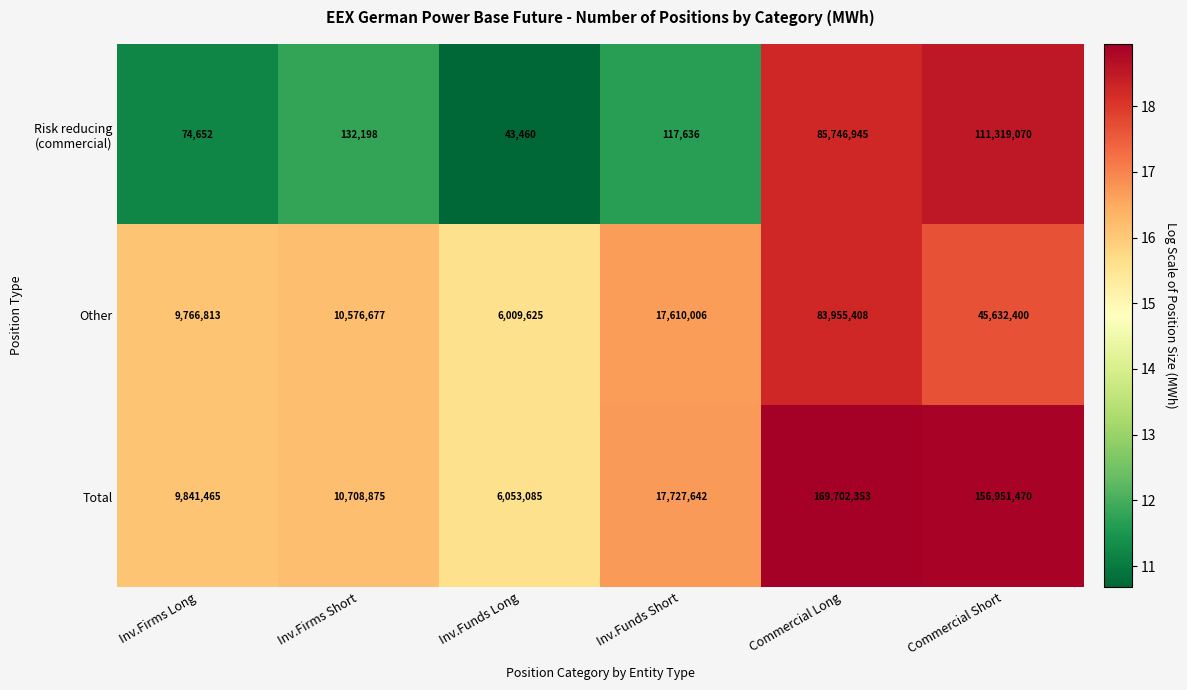

Between Inv.Firms Long and Inv.Firms Short, which series saw the biggest shift?

Total